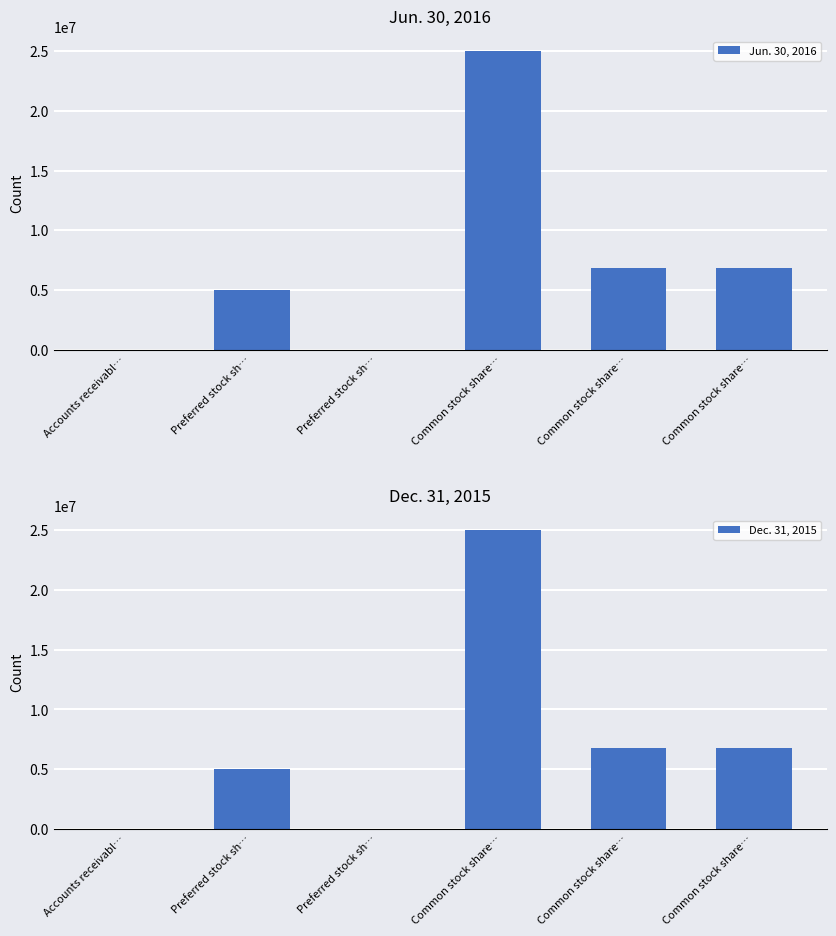

Is the value of Jun. 30, 2016 at Common stock share… greater than the value of Dec. 31, 2015 at Preferred stock sh…?

Yes